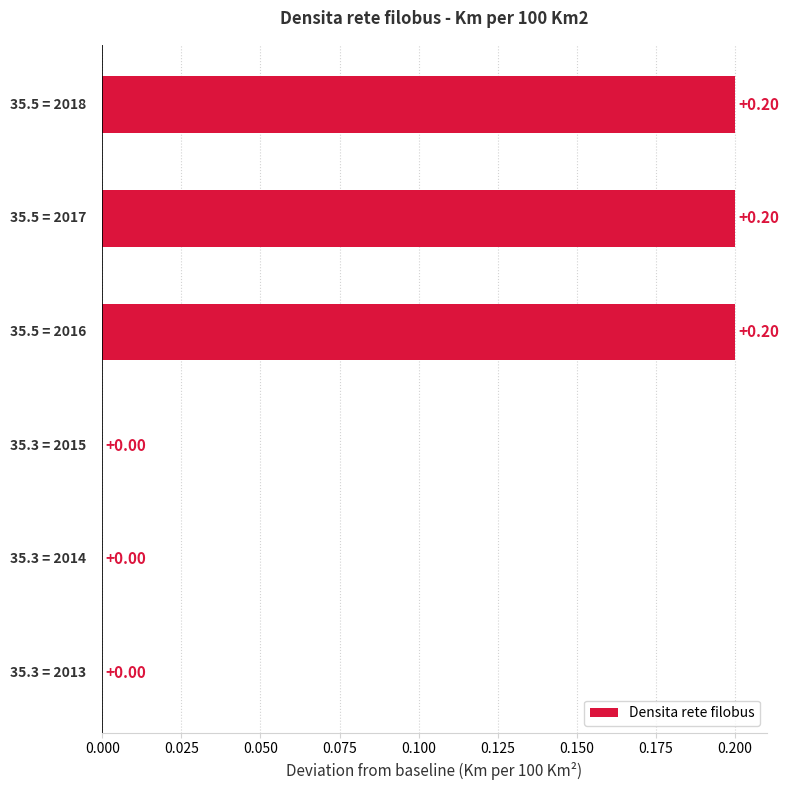

How many data points are above 0?

3